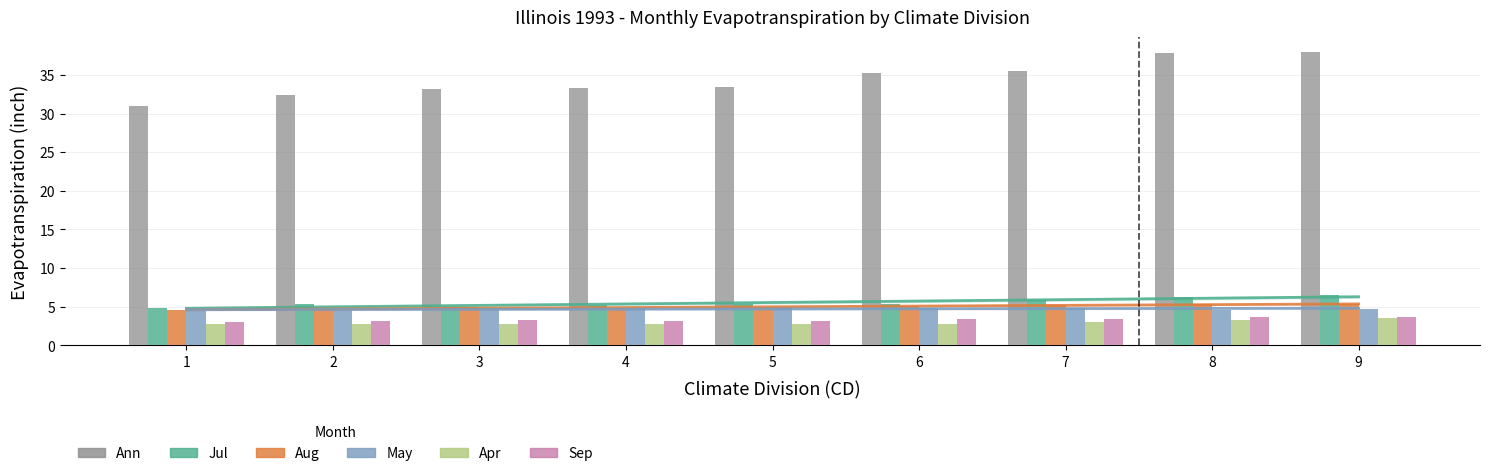

What is the approximate value of May at 2?

4.6